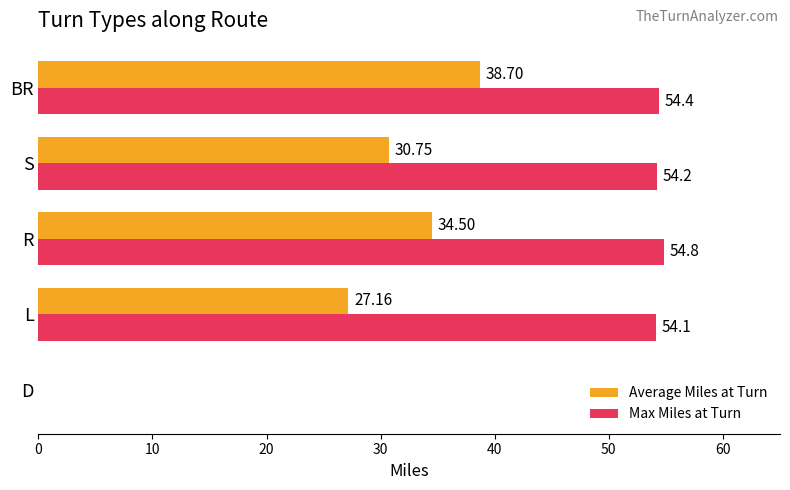

Which series changed the most between D and BR?

Max Miles at Turn